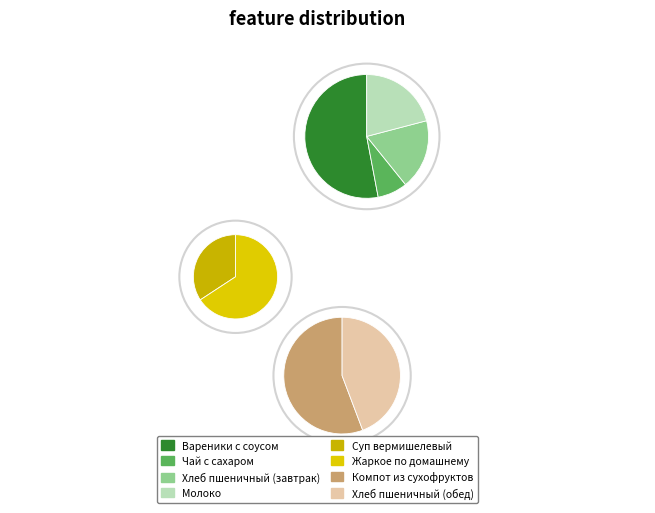

Rank the categories by value from lowest to highest.

Чай с сахаром, Хлеб пшеничный (завтрак), Молоко, Суп вермишелевый, Хлеб пшеничный (обед), Компот из сухофруктов, Жаркое по домашнему, Вареники с соусом